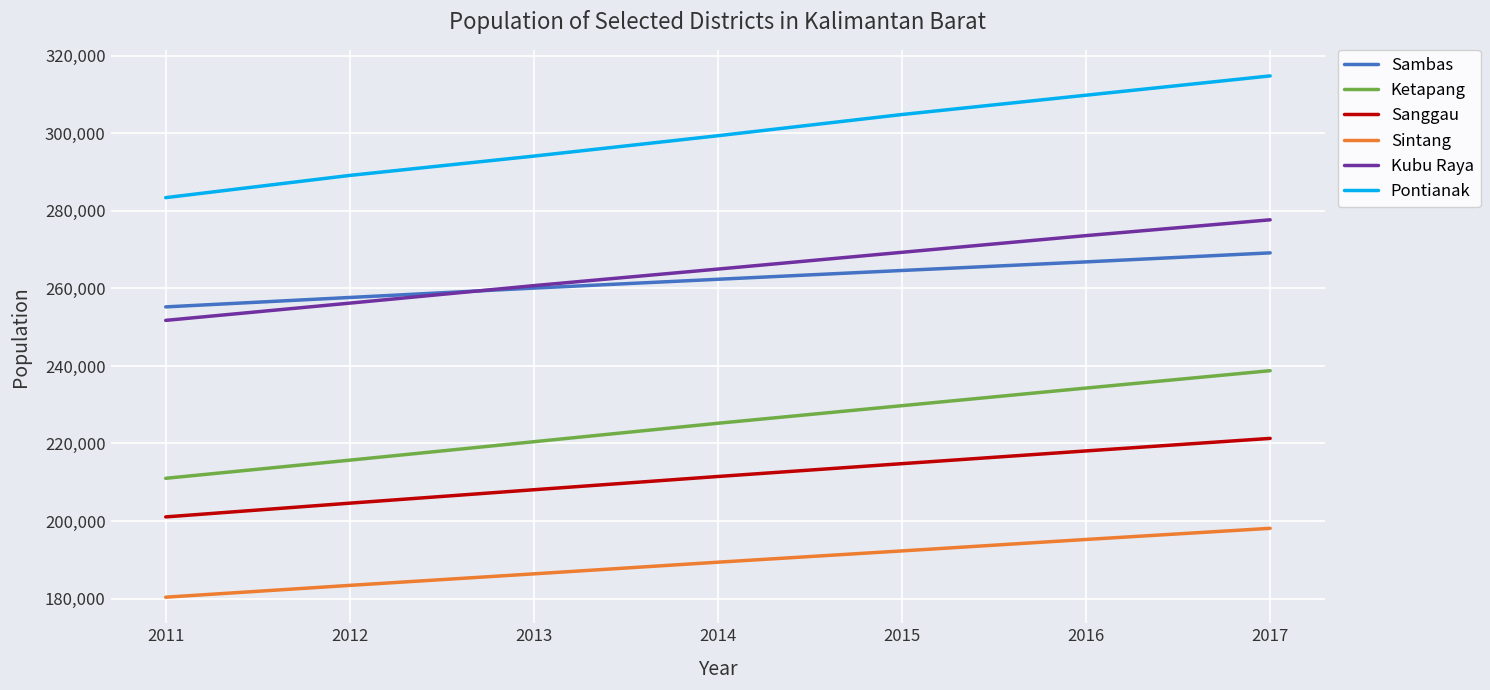

Rank the series by their maximum value, from highest to lowest.

Pontianak, Kubu Raya, Sambas, Ketapang, Sanggau, Sintang